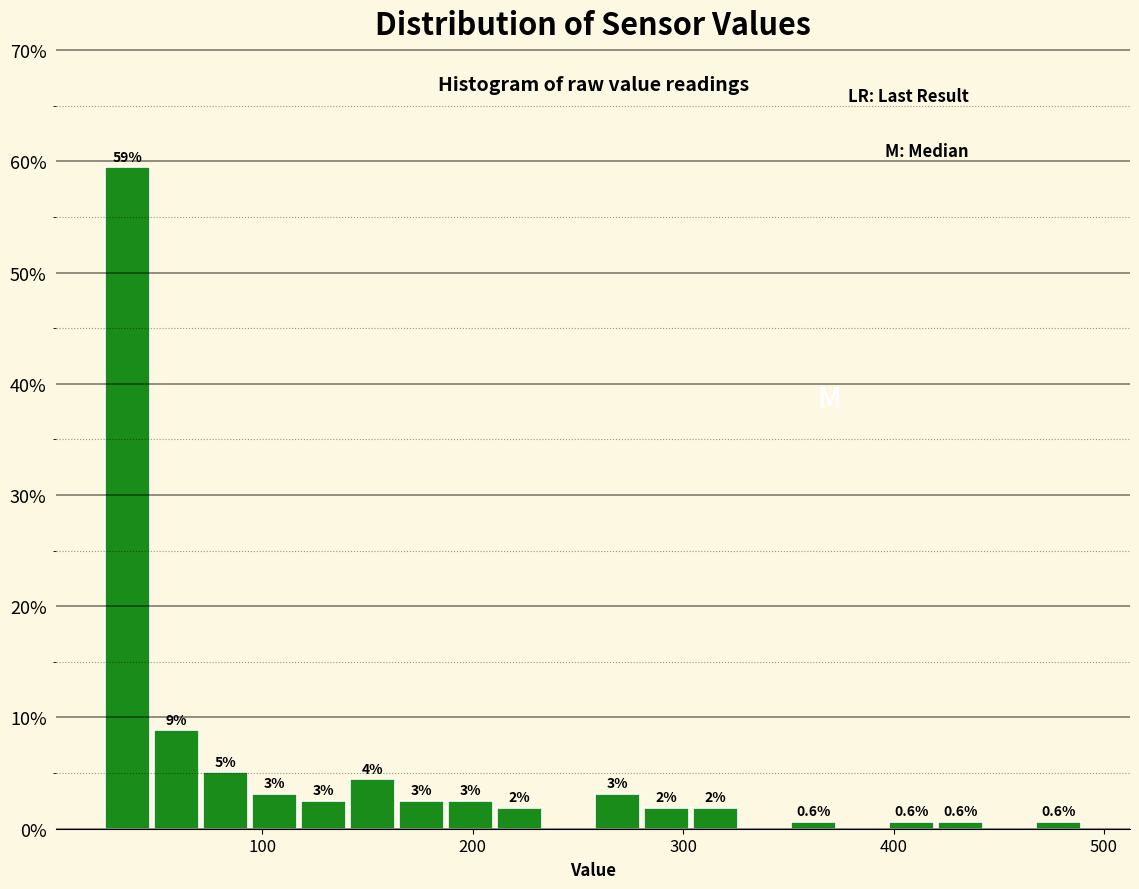

Around what value on the x-axis is the tallest bar? Give the approximate position of its centre, as read against the axis.

40